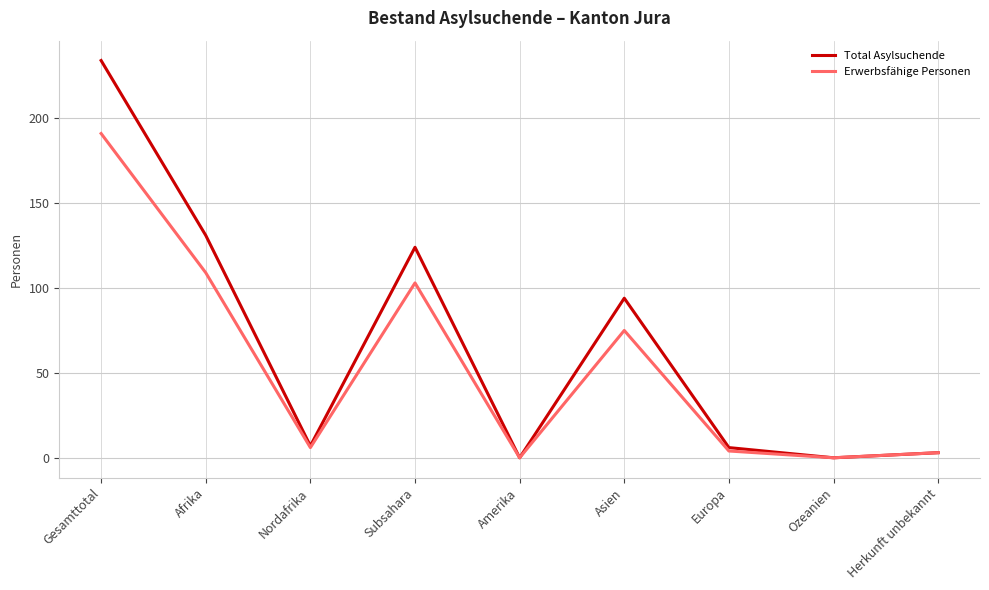

The value of Total Asylsuchende at Nordafrika is 7. True or false?

True